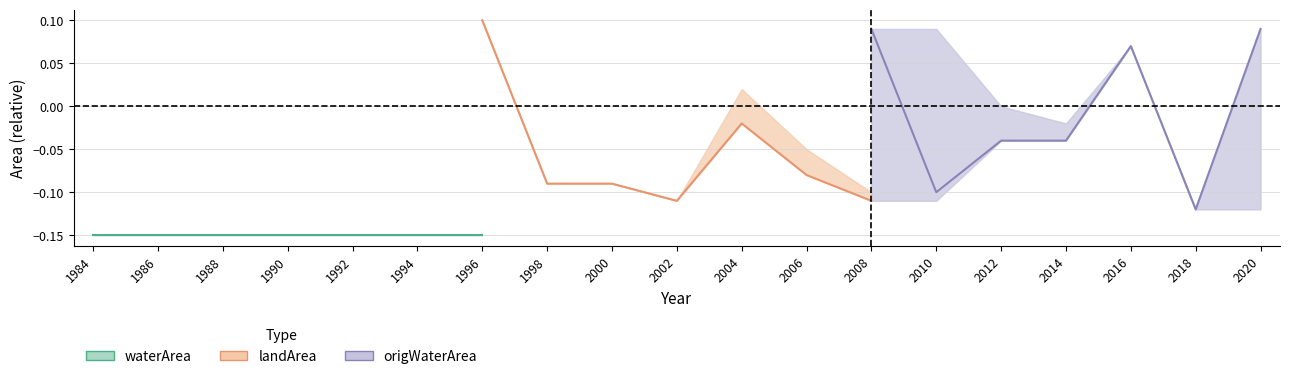

At which label does waterArea reach its minimum?

1984